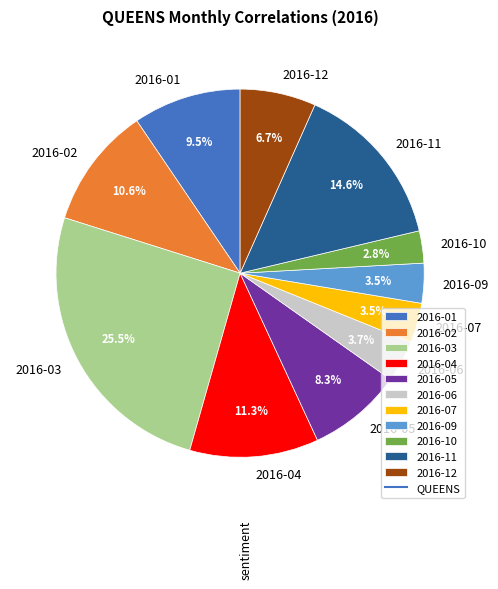

Is the sum of 2016-11 and 2016-07 greater than half?

No